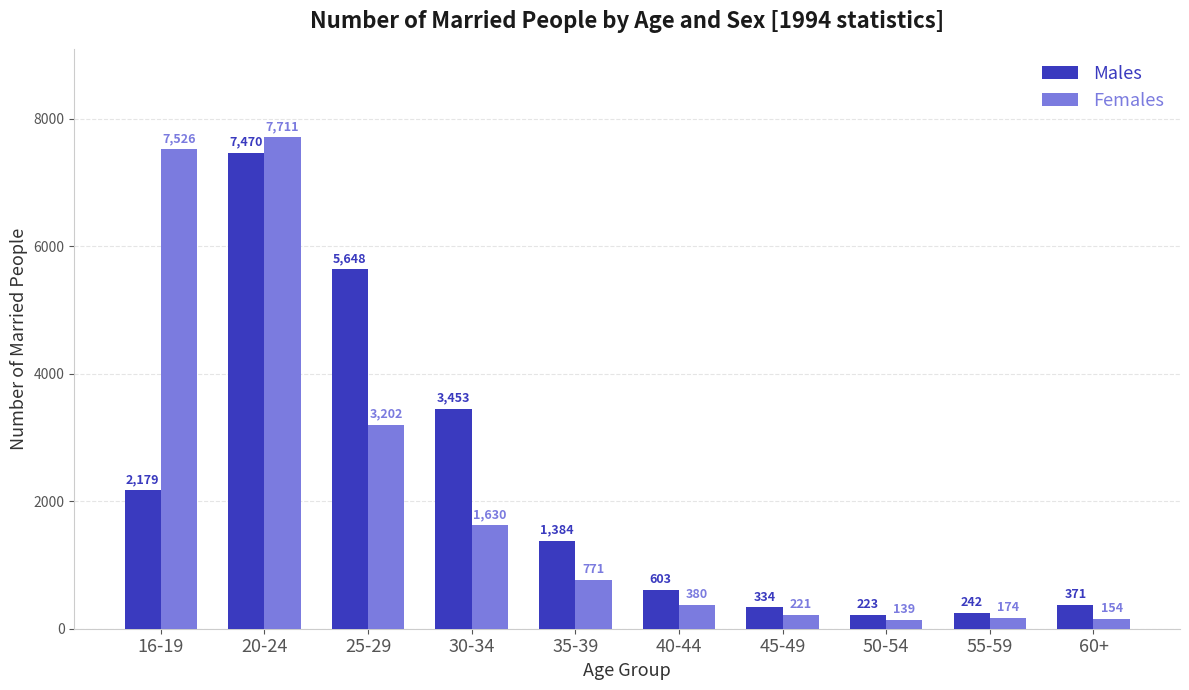

Which category has the lowest value in the Females series?

50-54